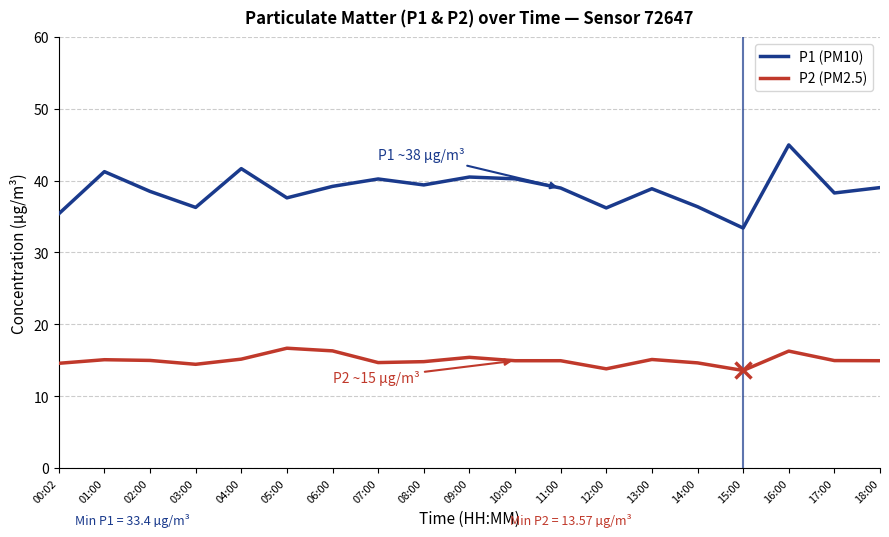

What is the difference between the P1 (PM10) values at 03:00 and 17:00?

2.0